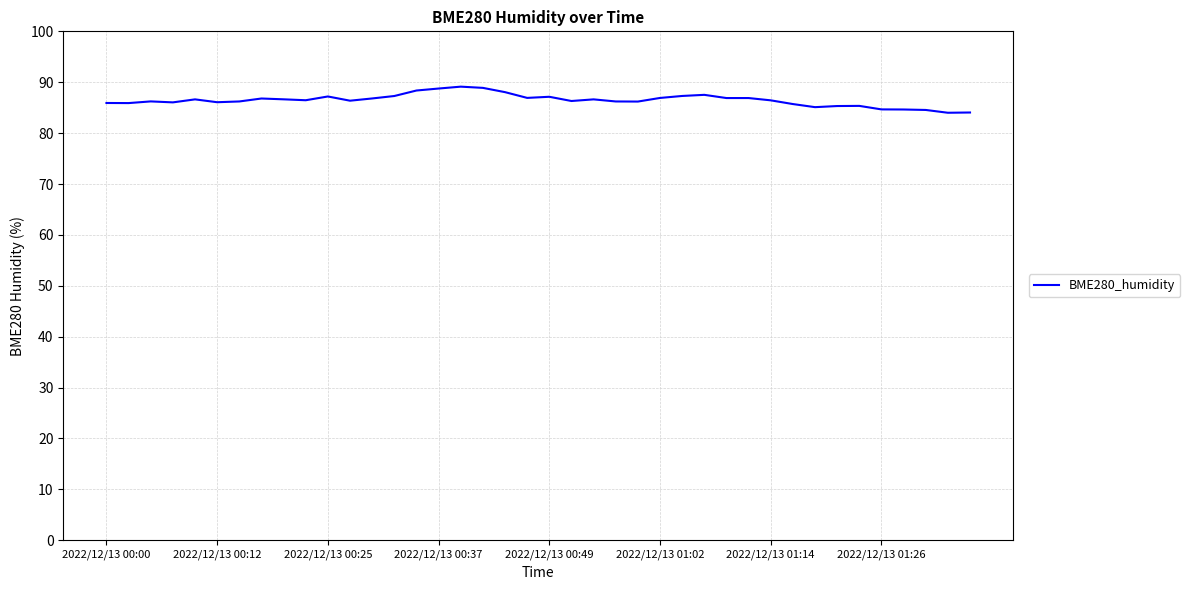

What is the difference between the maximum and minimum values?

5.1